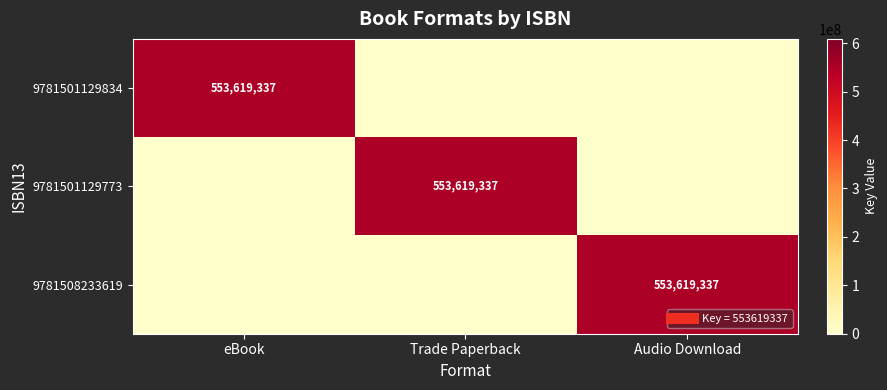

What is the spread (max minus min) of values at Trade Paperback?

553619337